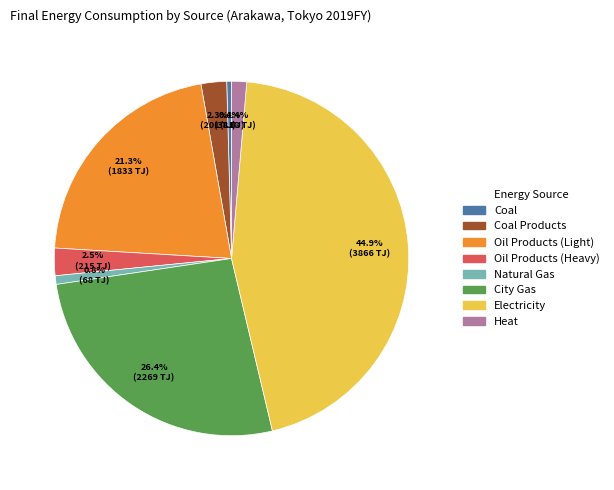

To the nearest percent, what percentage of the pie is Natural Gas?

1%